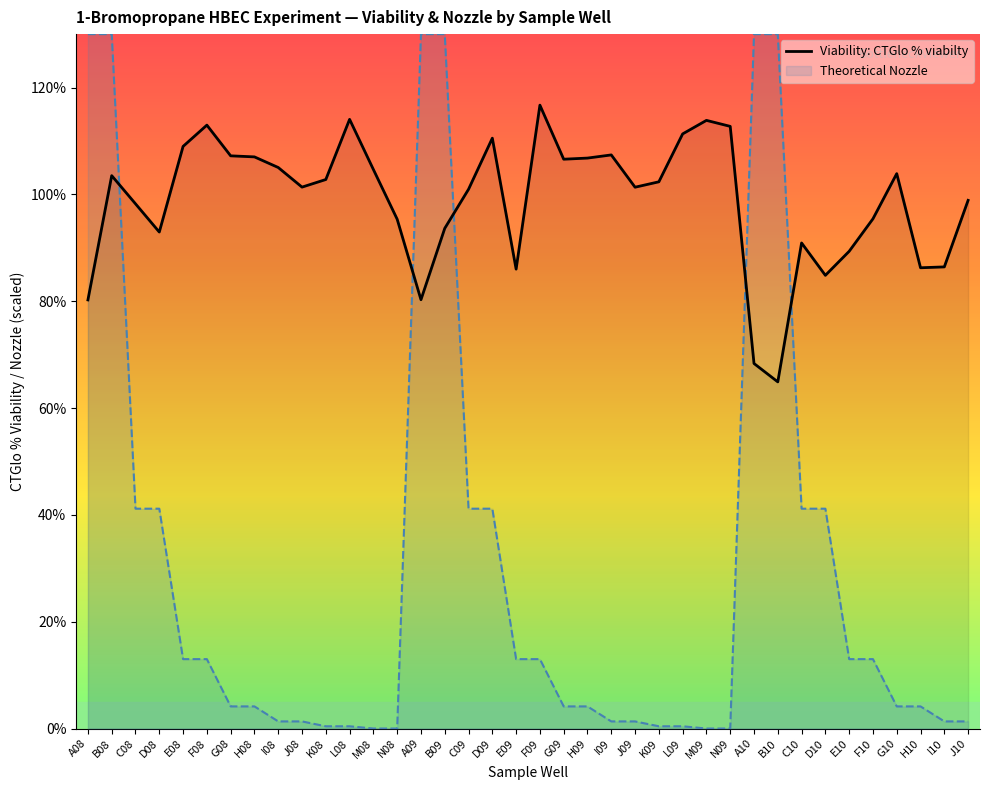

True or false: the data shows 128.3 at H10.

False